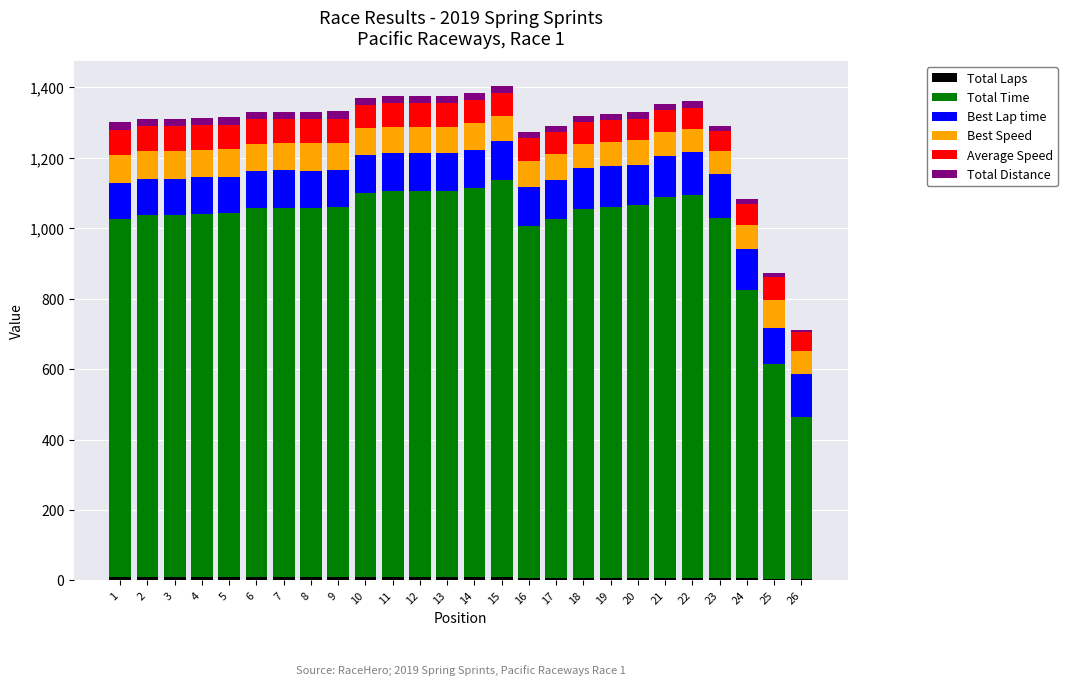

What is the total value across all series at 8?

1330.5